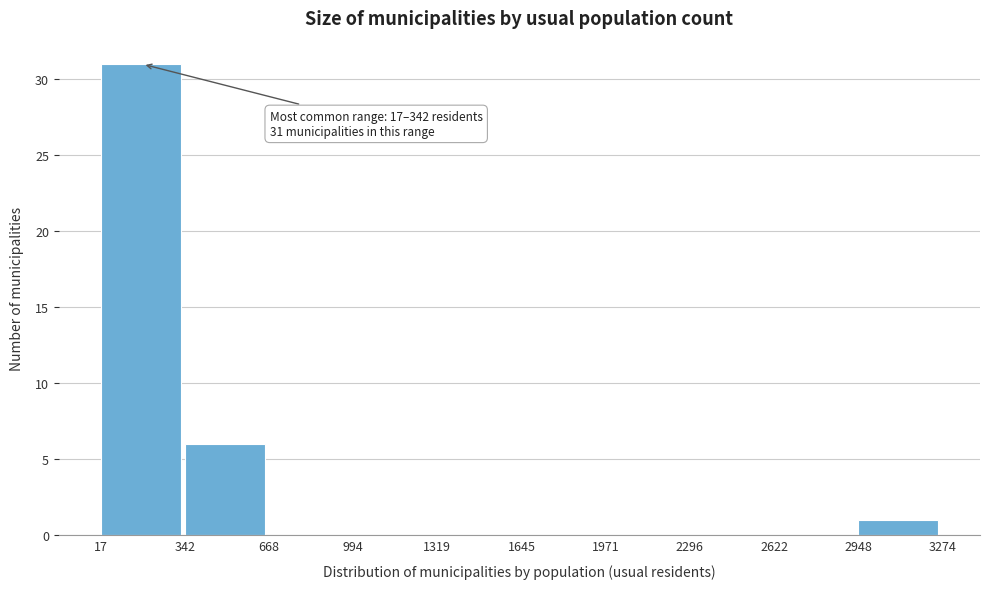

Which range on the x-axis has the tallest bar?

17 to 342